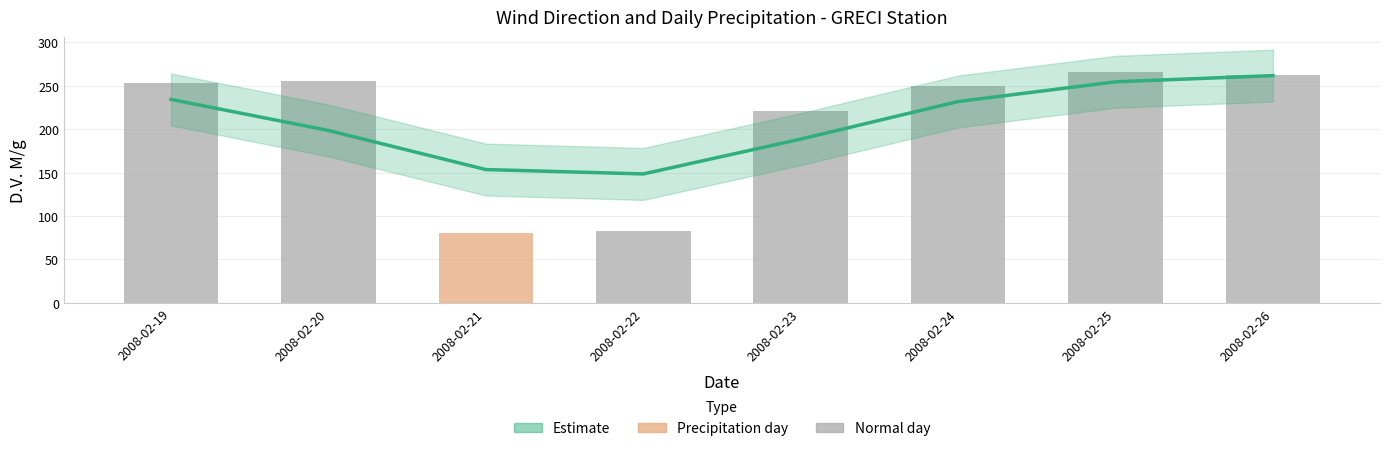

Count the number of categories in the chart.

8